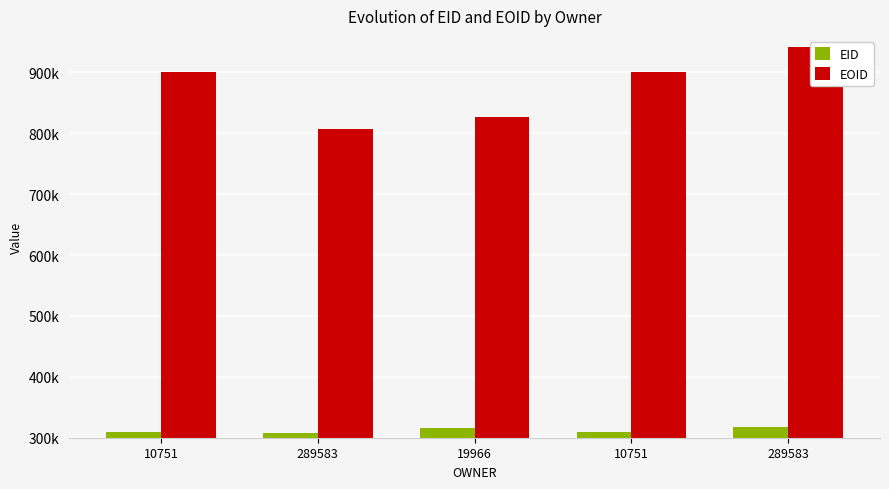

Where does the EOID series first go above 901204?

10751